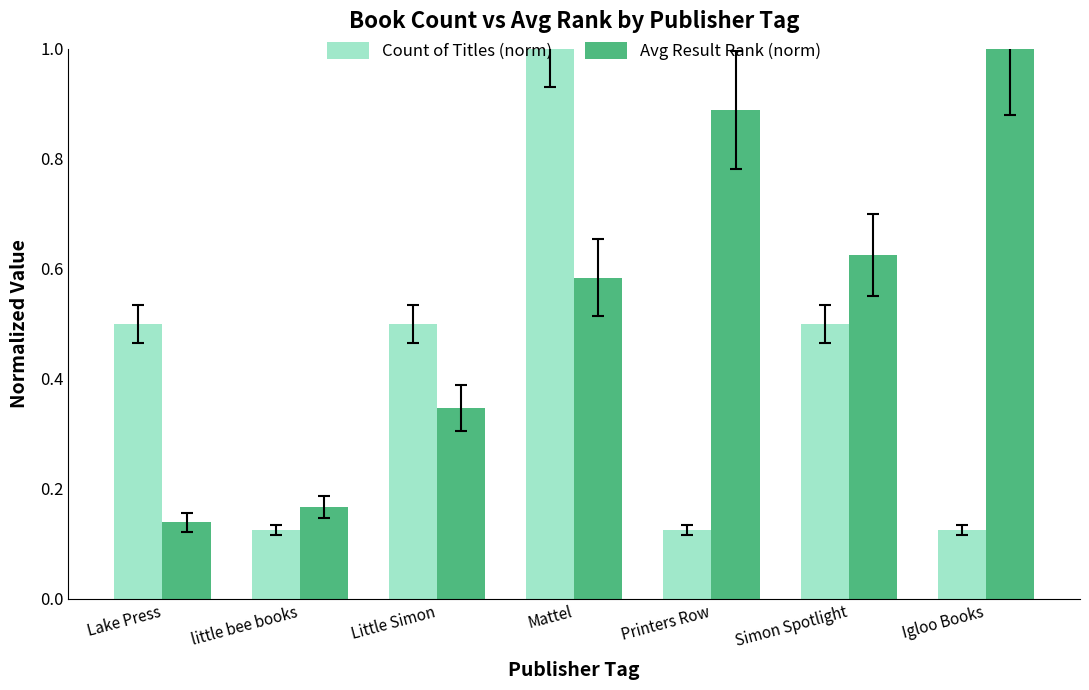

What is the spread (max minus min) of values at Mattel?

0.4